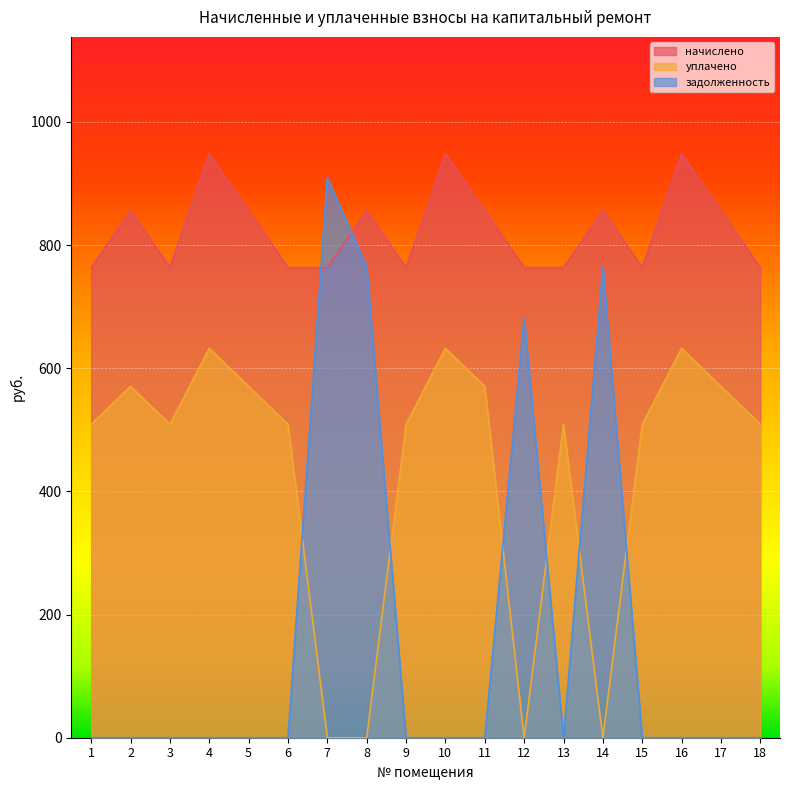

List the labels in order of задолженность value, smallest first.

1, 2, 3, 4, 5, 6, 9, 10, 11, 13, 15, 16, 17, 18, 12, 8, 14, 7